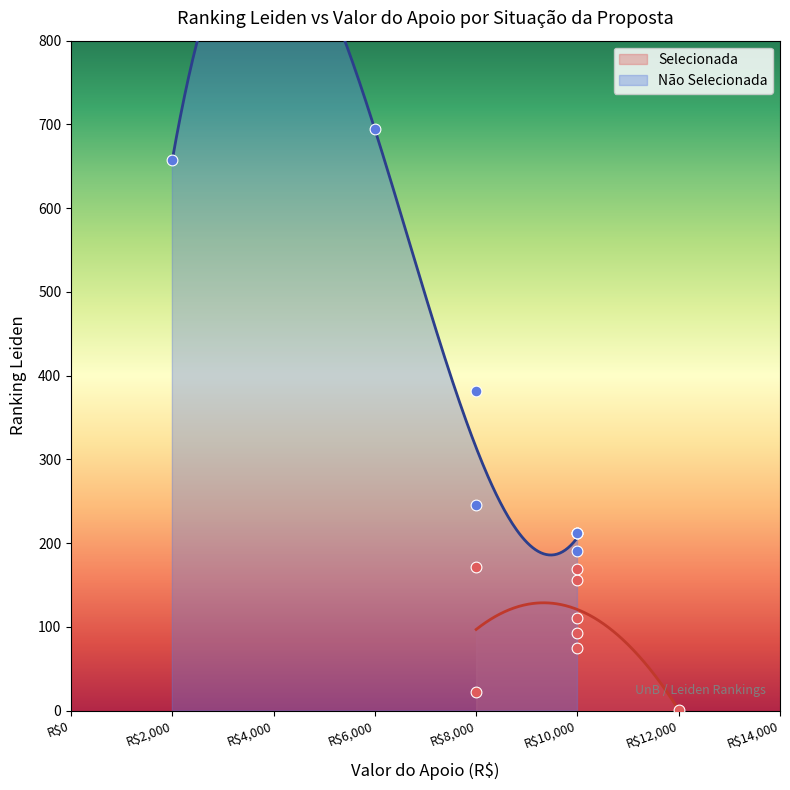

Which series contains the highest Y value?

Não Selecionada